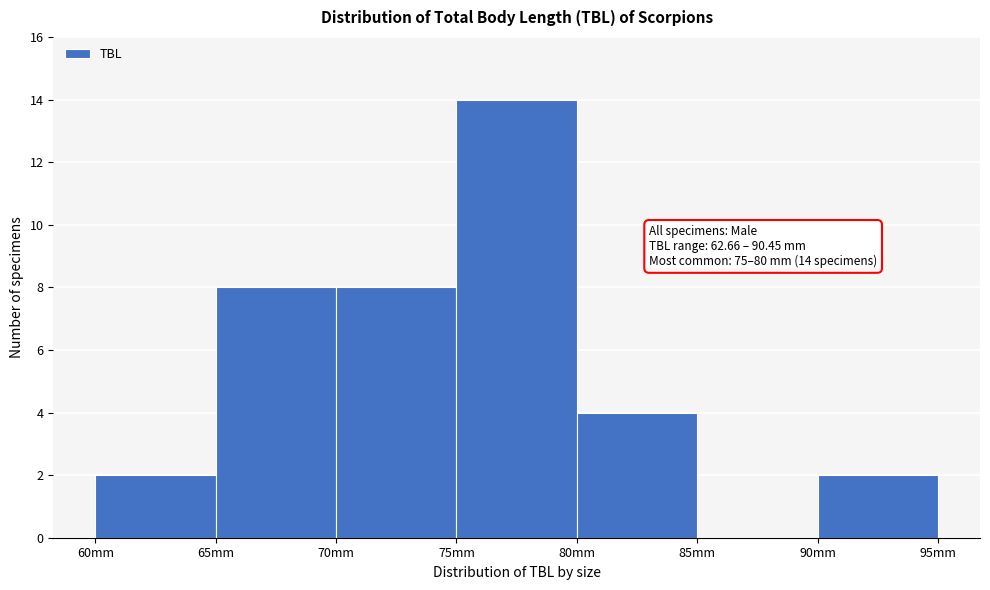

Which range on the x-axis has the tallest bar?

75 to 80